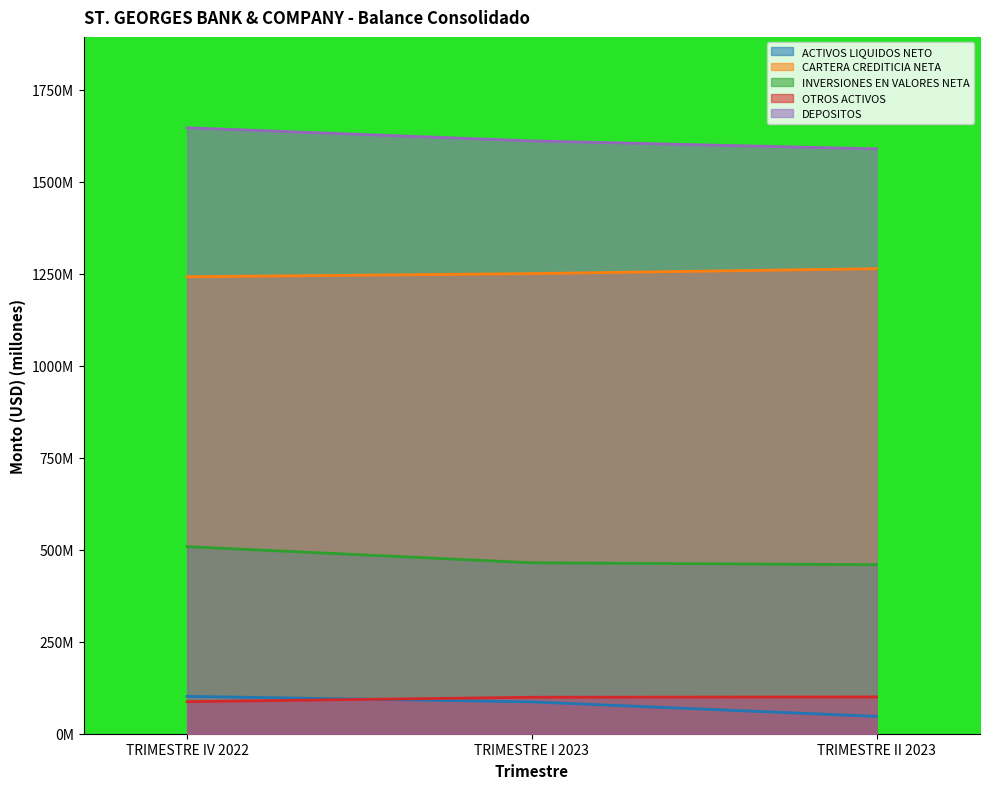

What is the highest value of the DEPOSITOS series?

1646.5